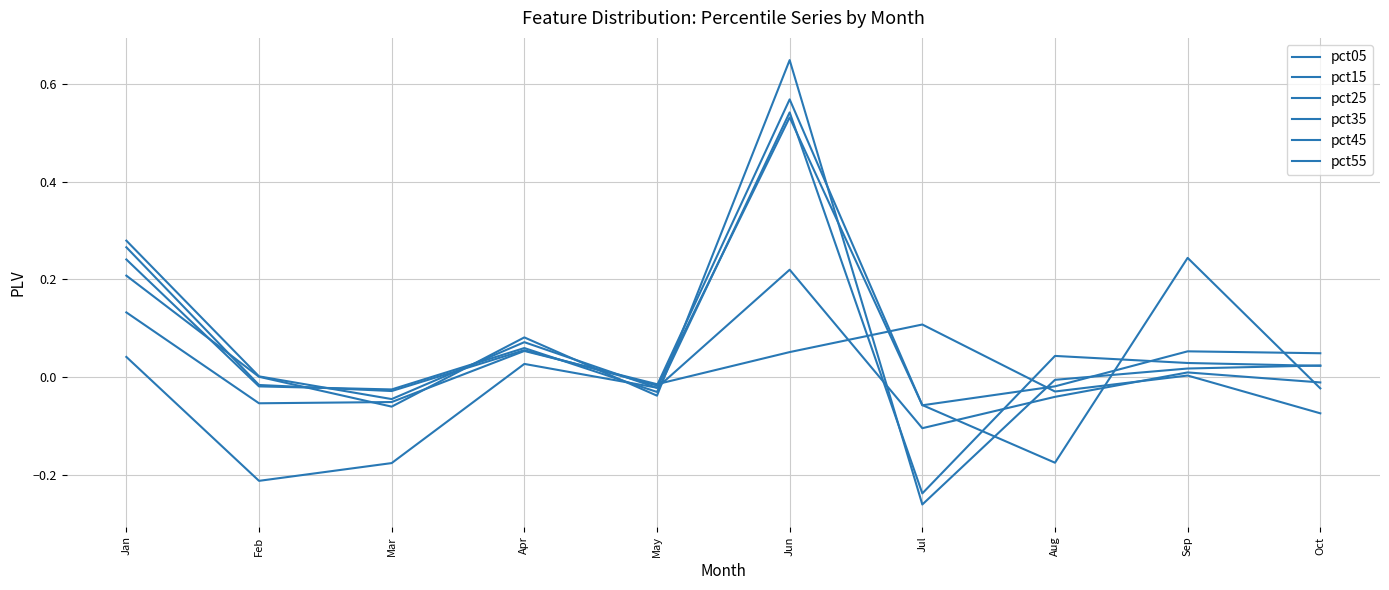

Does the chart have visible grid lines?

Yes